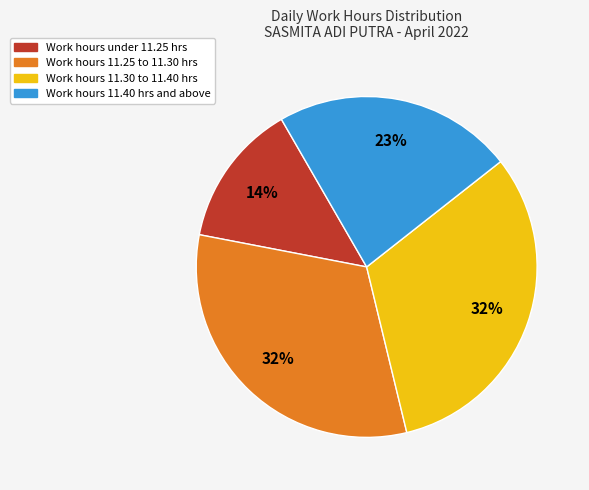

Count the number of slices in the pie.

4